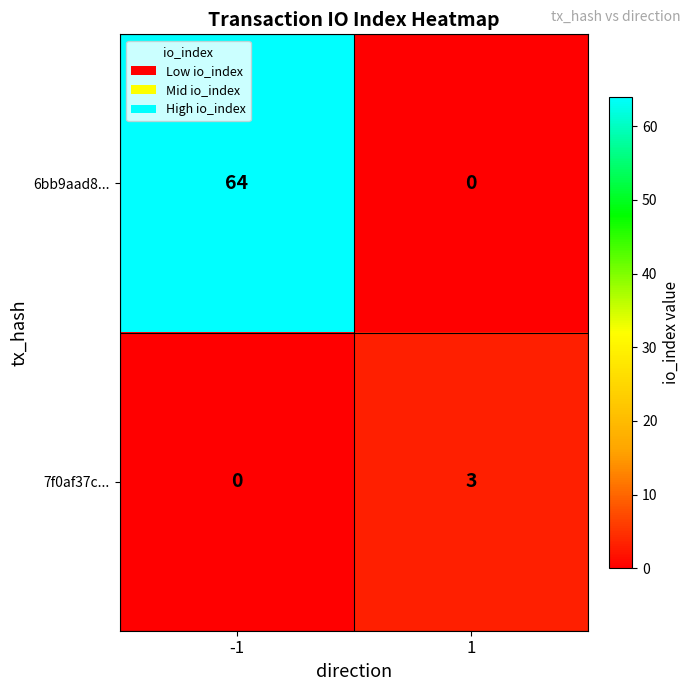

How many data points does each series have?

2